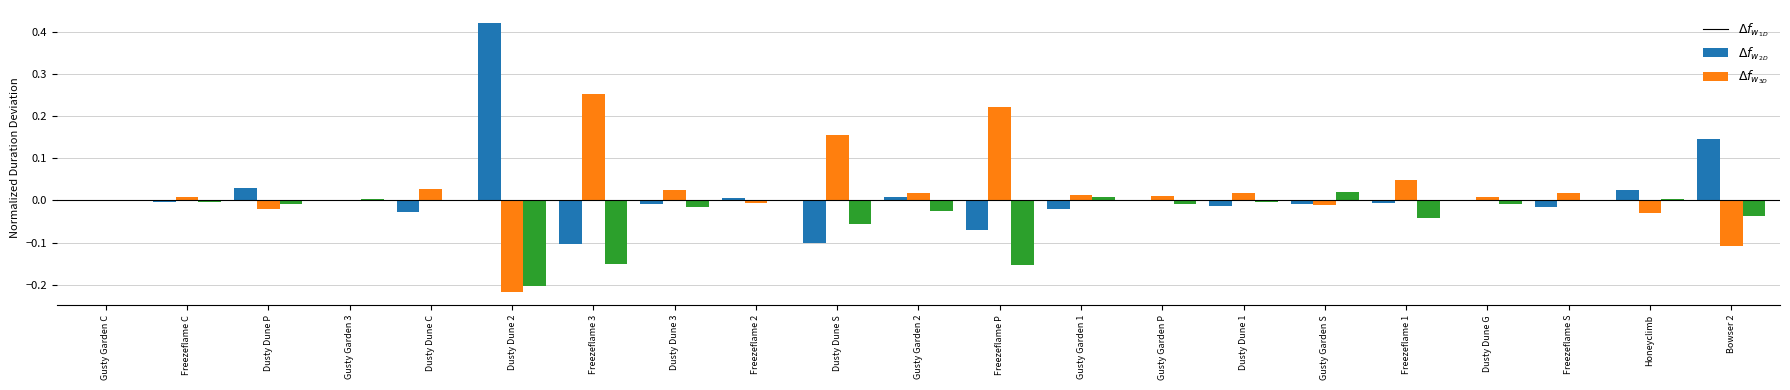

Which category has the highest value across all series?

Dusty Dune 2